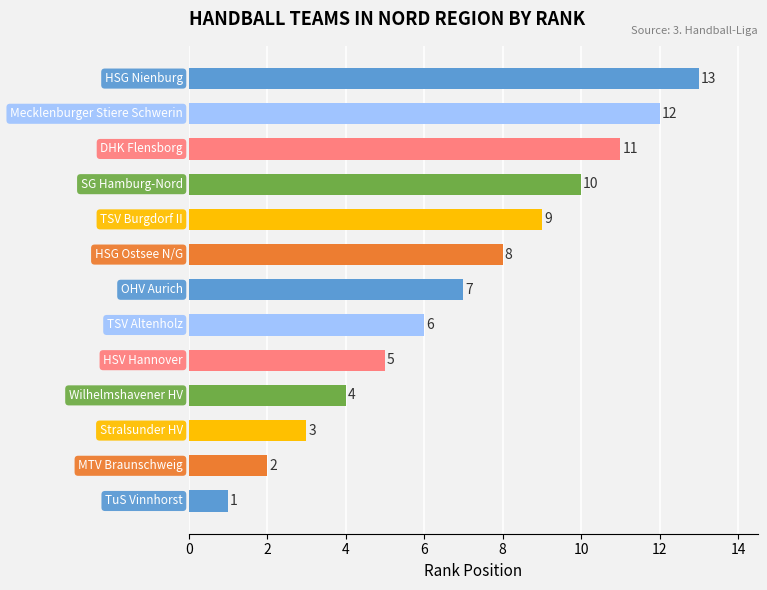

What is the difference between the maximum and minimum values?

12